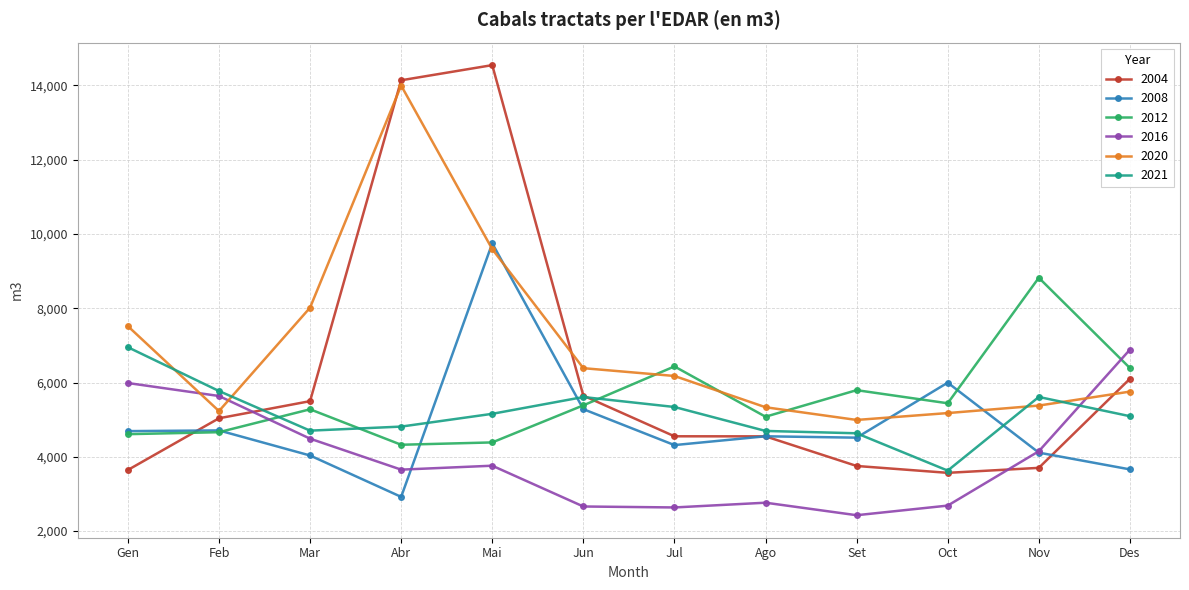

Which category has the lowest value in the 2020 series?

Set